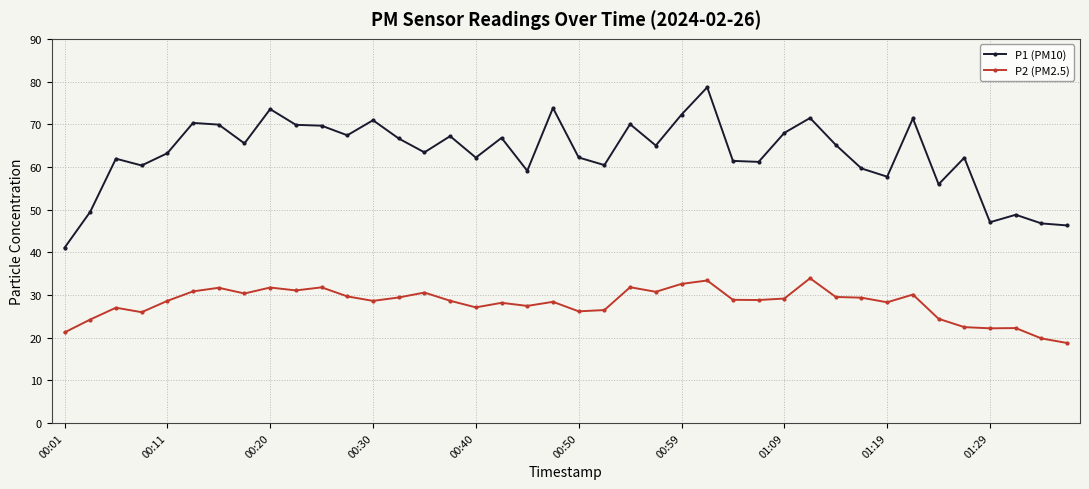

What is the sum of all P1 (PM10) values?

2523.4